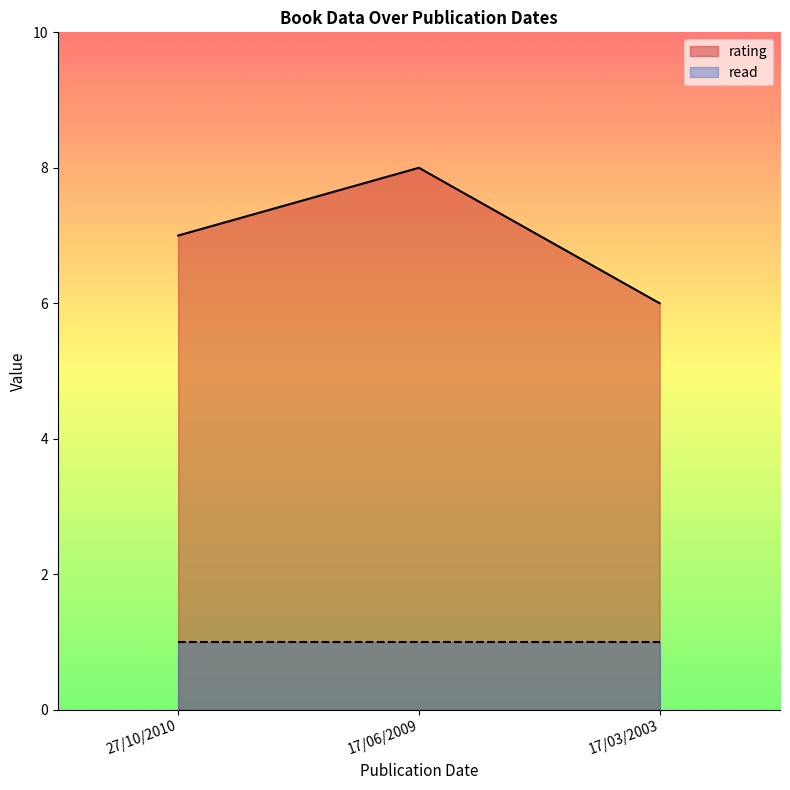

At which category does the chart reach its minimum across all series?

17/03/2003